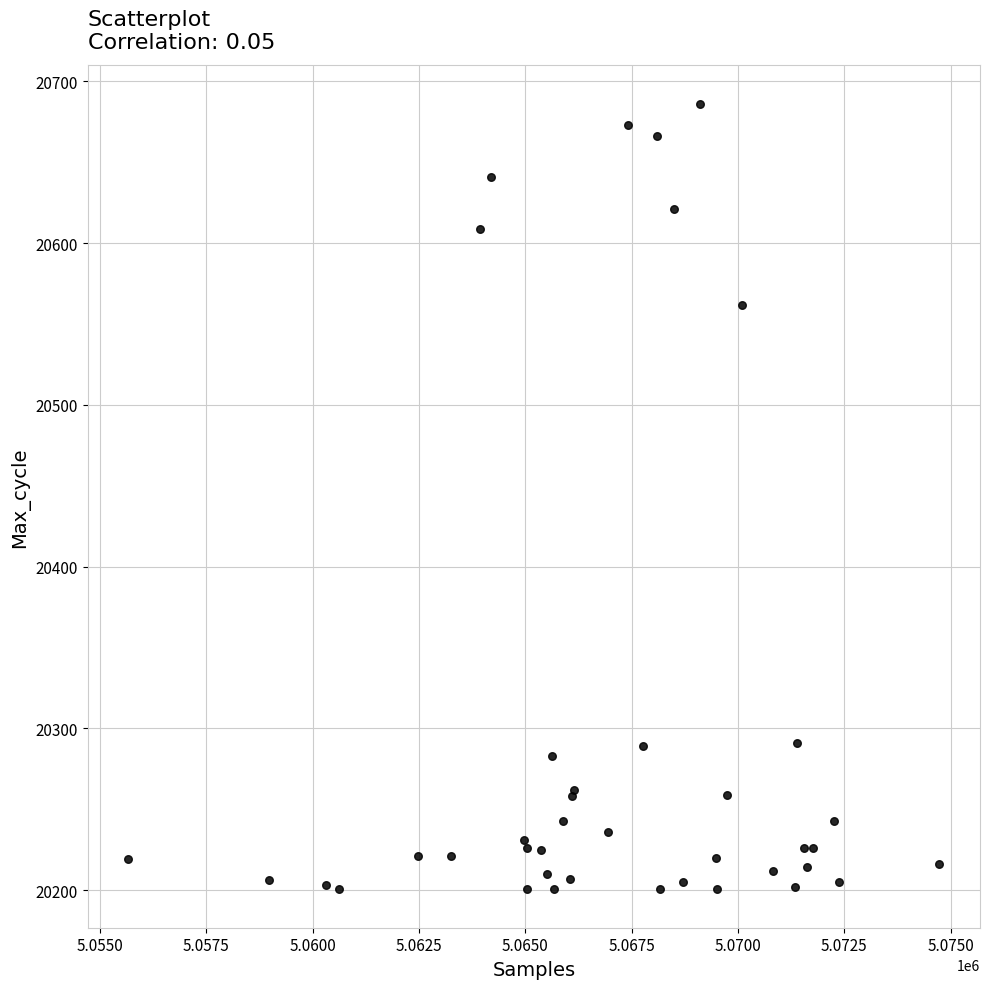

What Y value in the scatter plot is closest to 20443?

20562